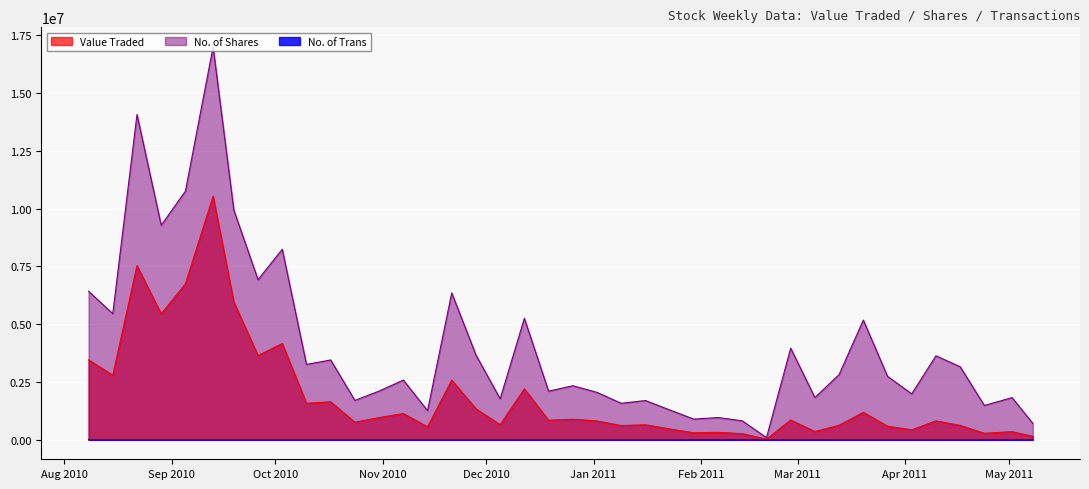

How many values in the No. of Shares series exceed 2740088?

19